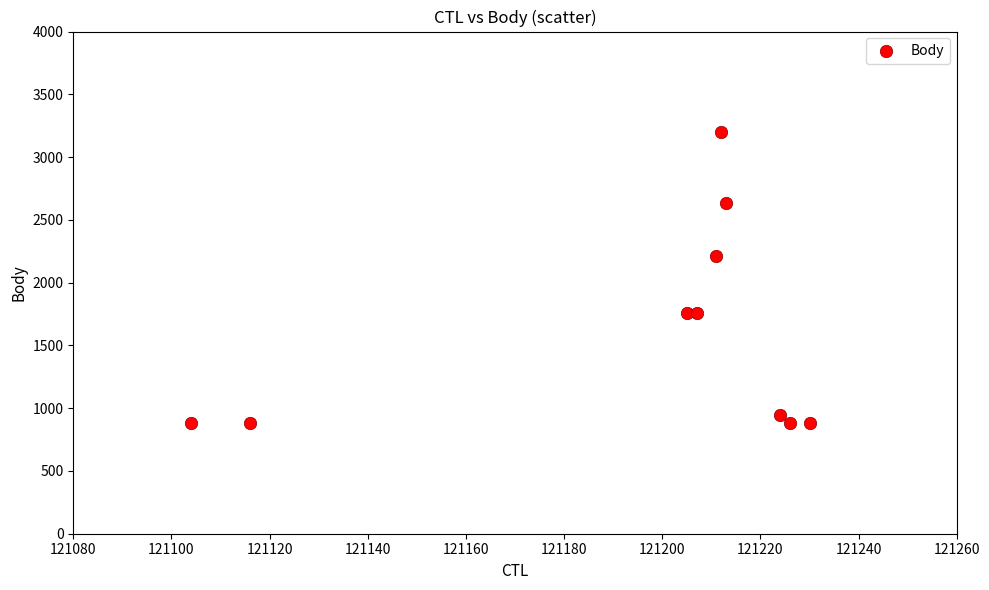

What Y value in the scatter plot is closest to 2039?

2213